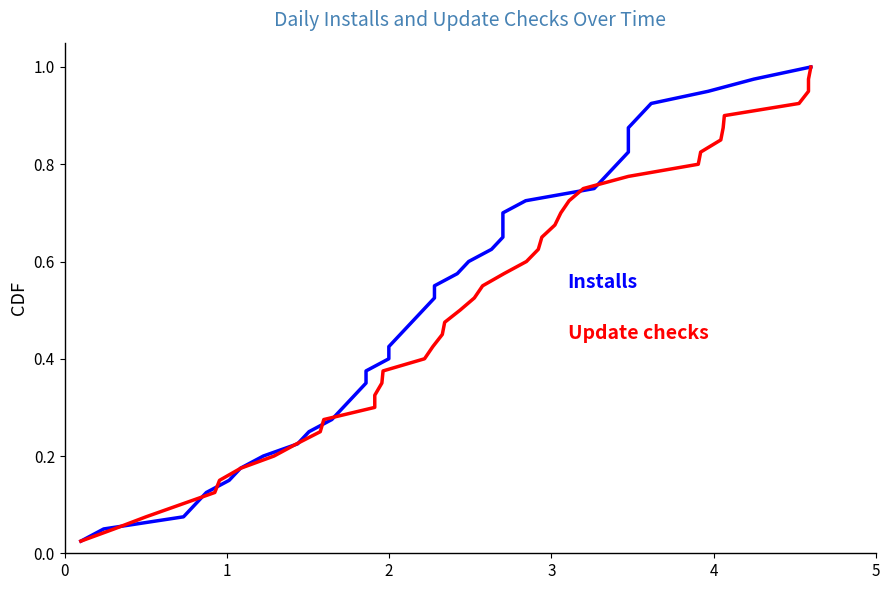

The Installs series shows 0.5 at 25. True or false?

False